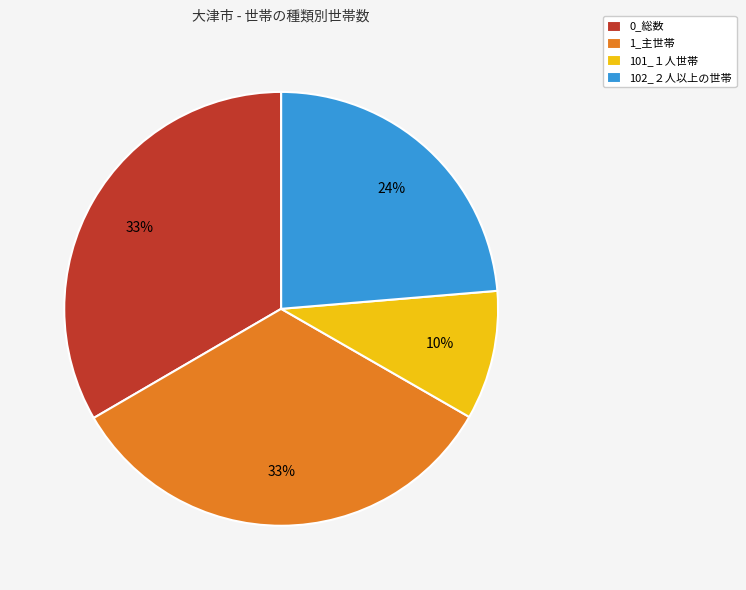

The 101_１人世帯 slice represents 21% of the pie. True or false?

False